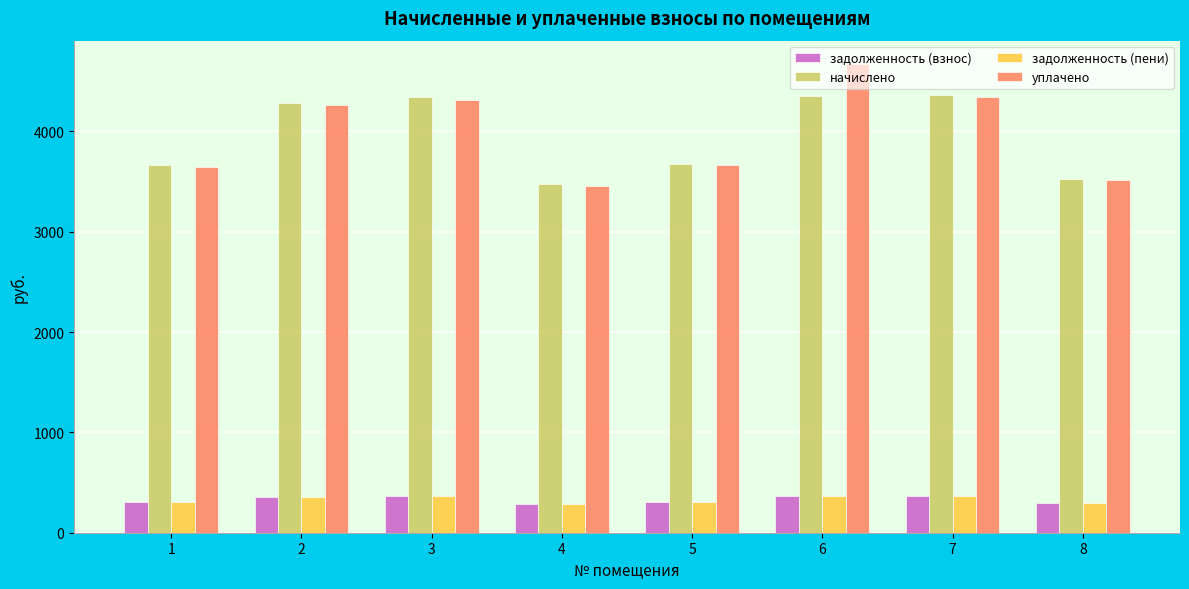

The уплачено series shows 1249.1 at 1. True or false?

False